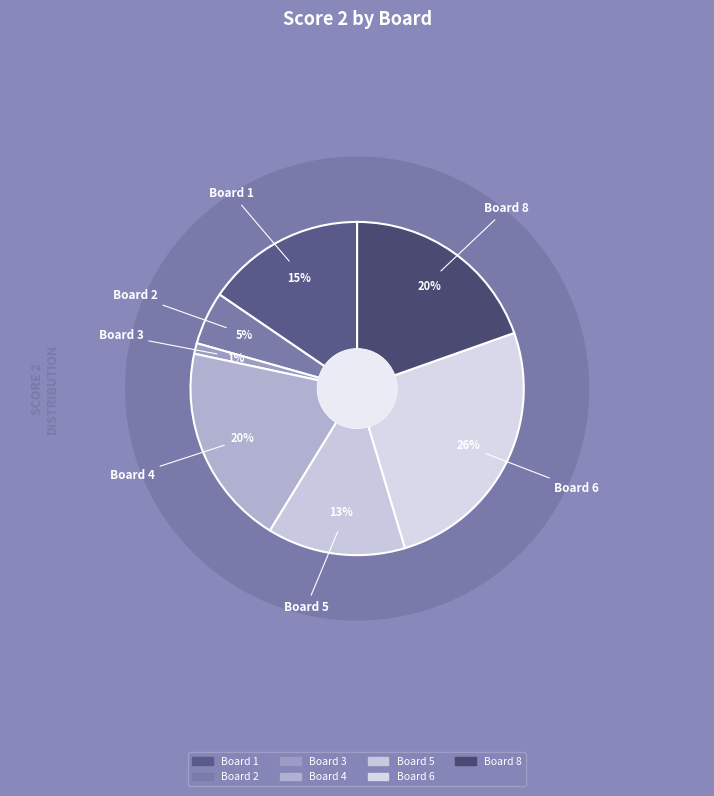

Between Board 3 and Board 4, which is larger?

Board 4